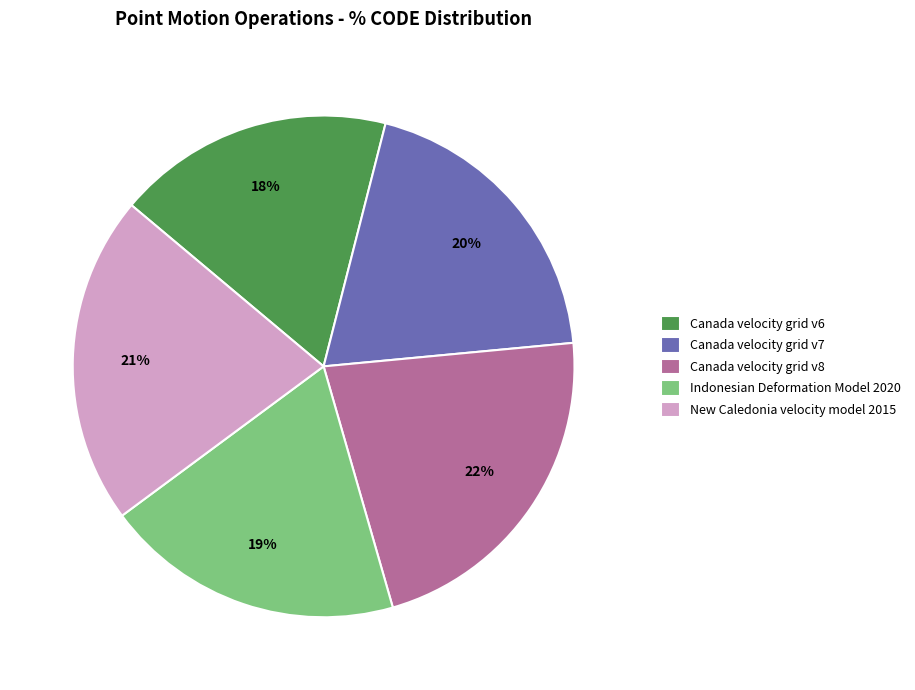

To the nearest percent, what portion does Canada velocity grid v6 represent?

18%